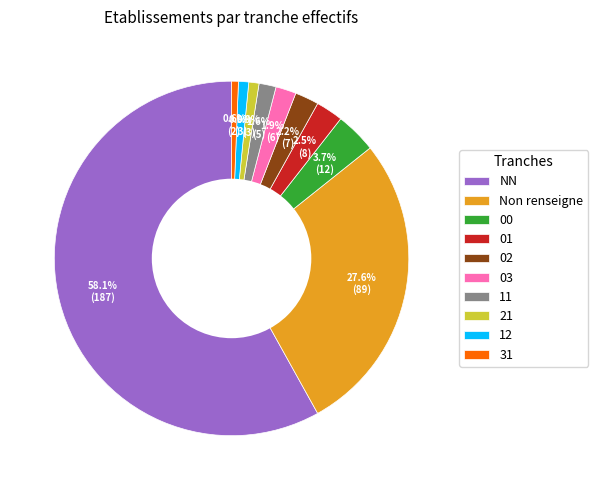

What percentage is the 21 slice, to the nearest percent?

1%